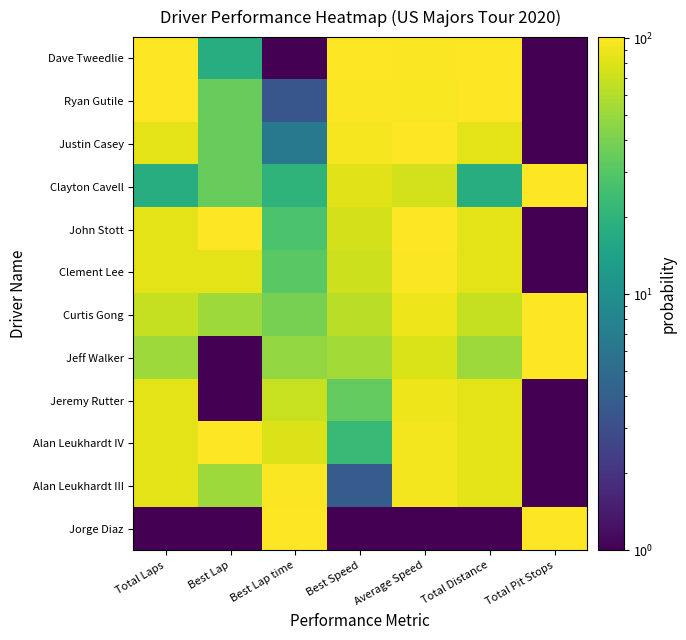

Which series changed the most between Best Speed and Total Distance?

Alan Leukhardt III